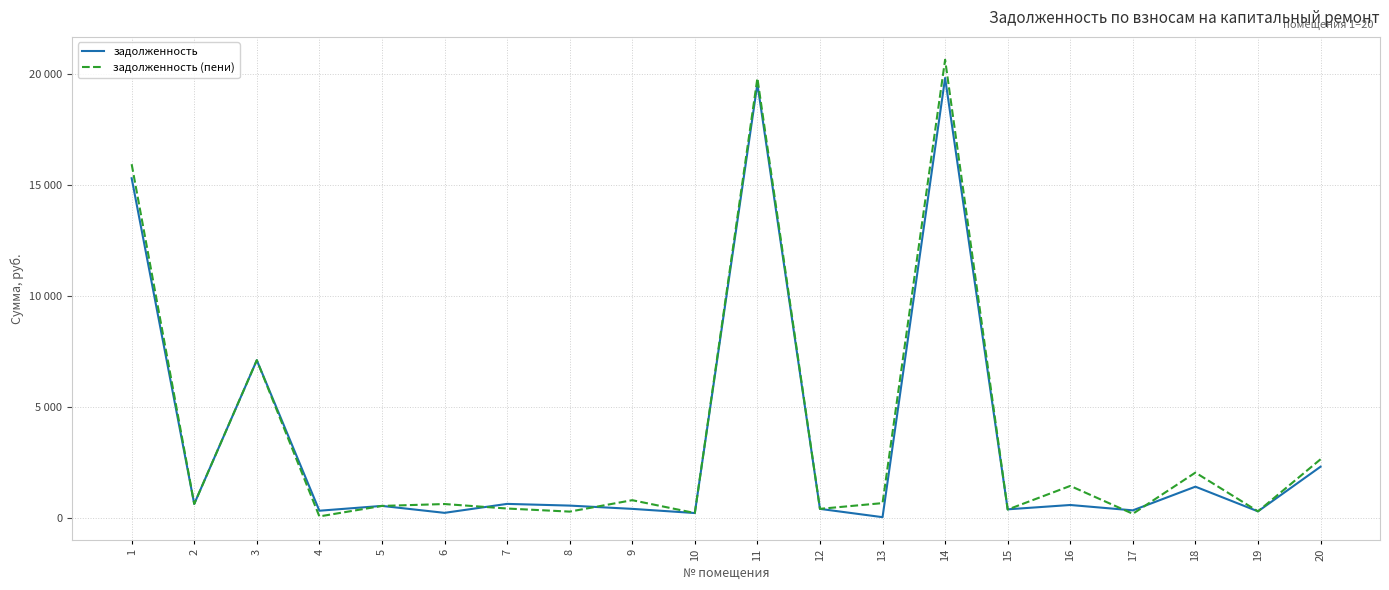

Is the value of задолженность at 14 greater than the value of задолженность (пени) at 9?

Yes